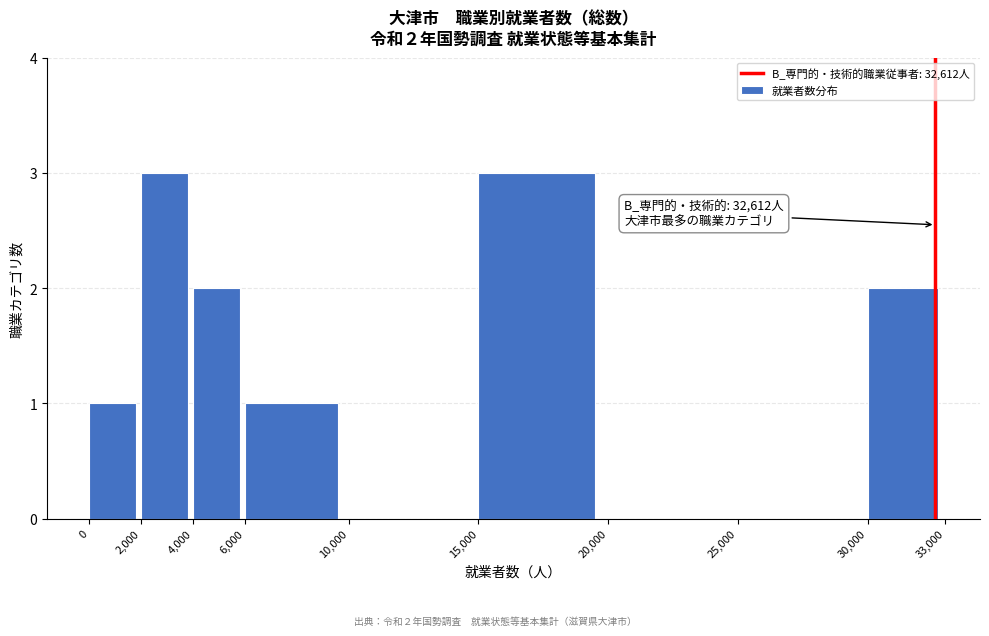

Reading left to right, transcribe all the data shown in this chart.

0=1	2,000=3	4,000=2	6,000=1	10,000=0	15,000=3	20,000=0	25,000=0	30,000=2